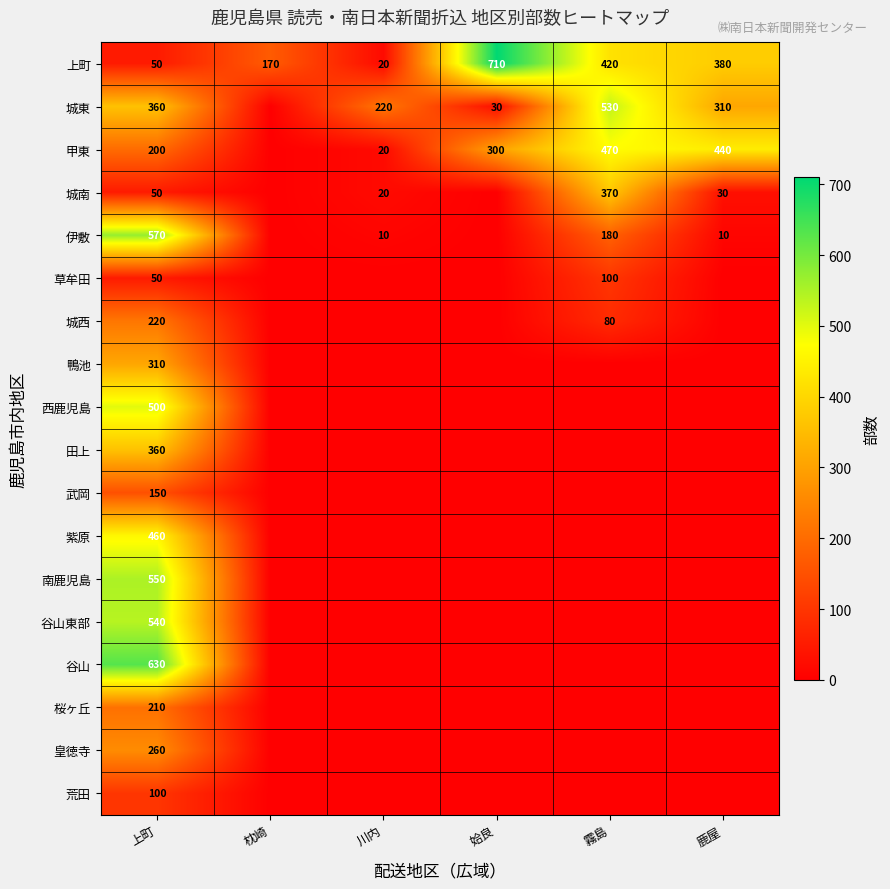

What is the difference between the maximum and minimum values in the 上町 series?

690